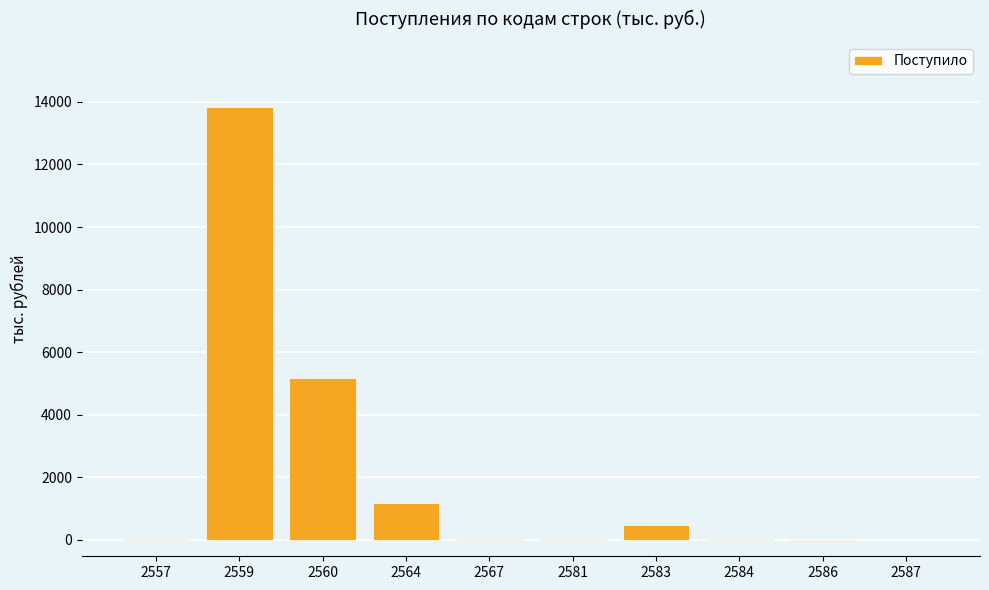

What is the change in value from 2586 to 2587?

+35